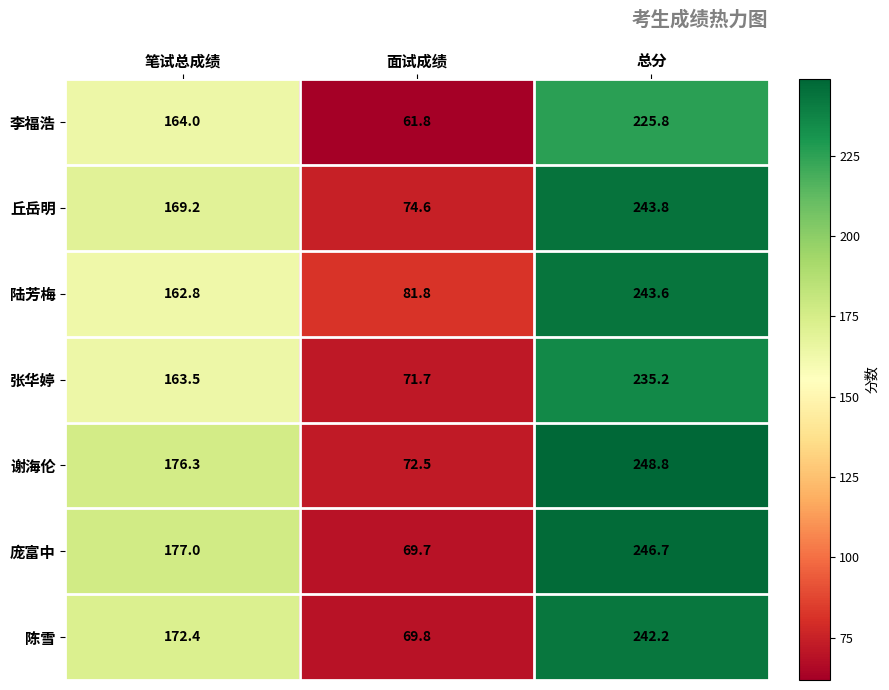

What is the difference between the highest and lowest values at 笔试总成绩?

14.2